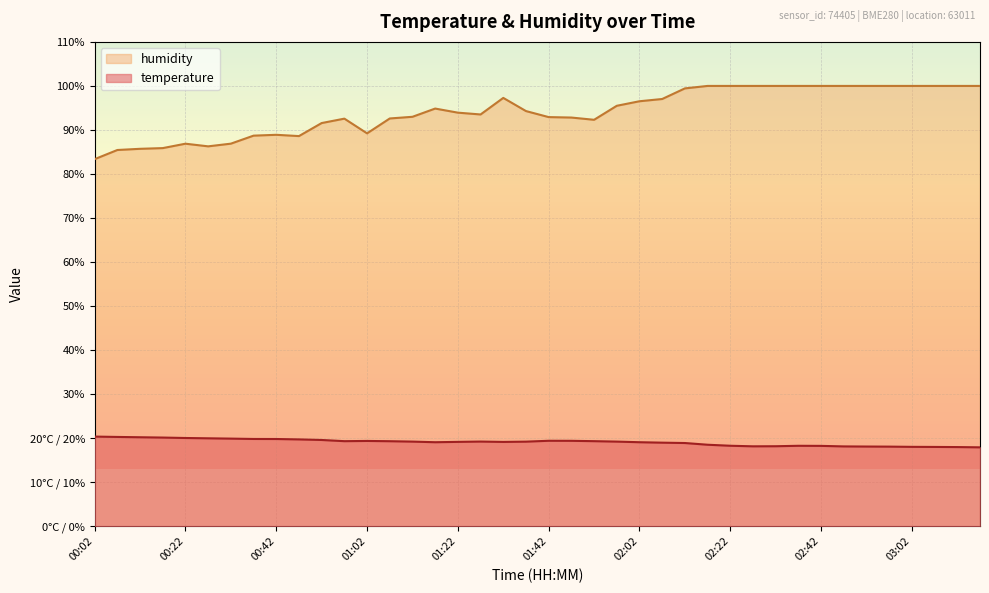

How many data points in humidity are less than 94?

20